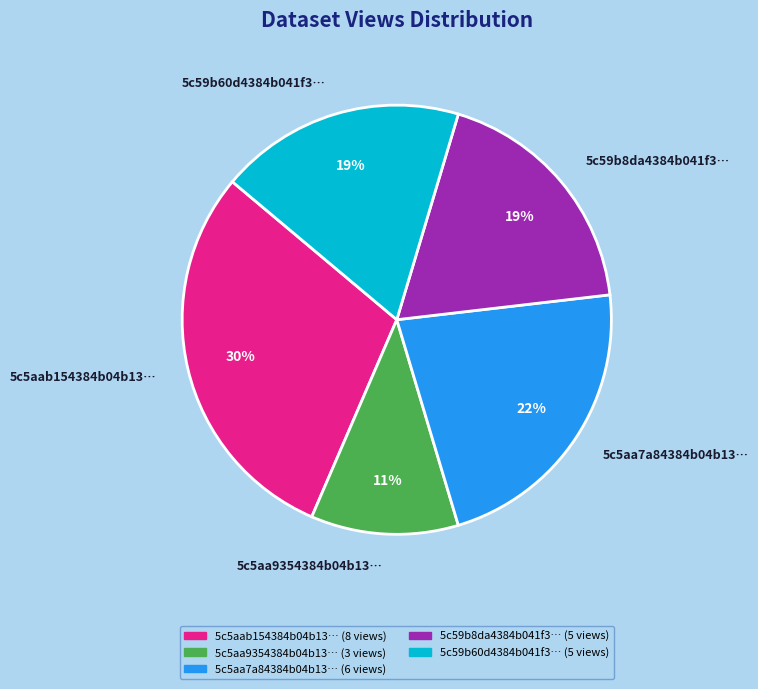

What percentage is the 5c59b60d4384b041f3d0b158 slice, to the nearest percent?

19%